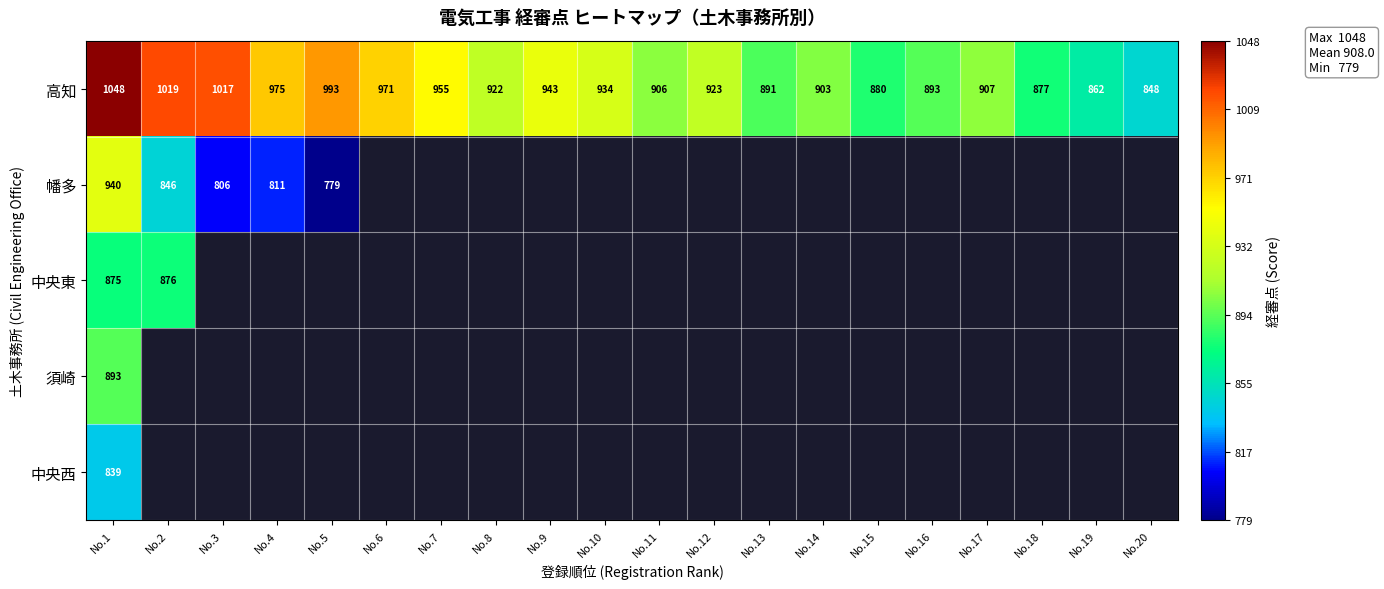

The value of 高知 at No.7 is 264. True or false?

False